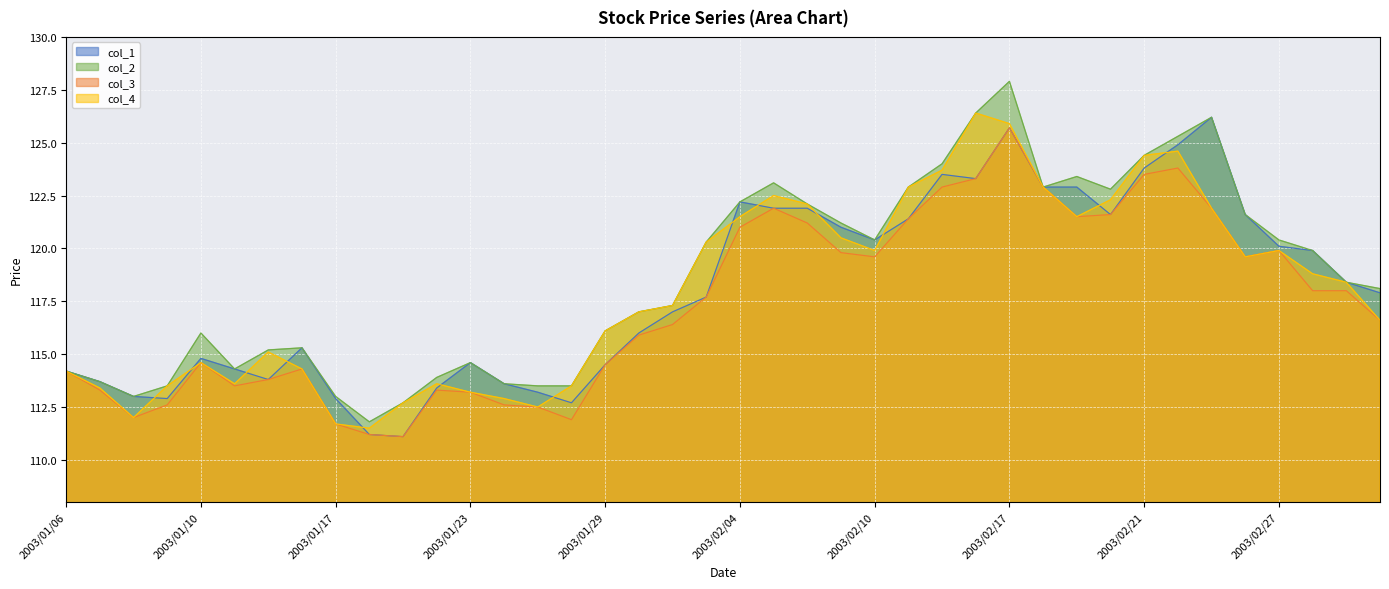

What is the highest value of the col_1 series?

126.2